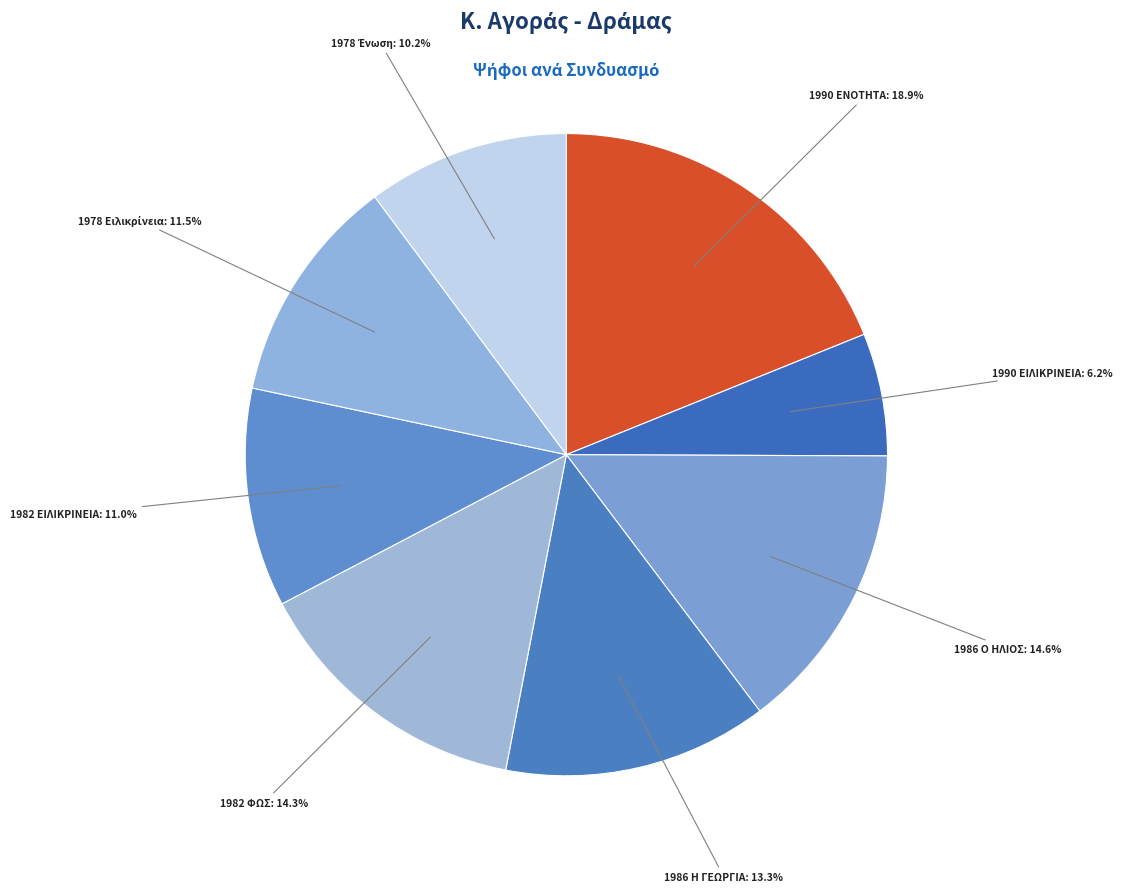

Rank the categories by value from highest to lowest.

1990 ΕΝΟΤΗΤΑ, 1986 Ο ΗΛΙΟΣ, 1982 ΦΩΣ, 1986 Η ΓΕΩΡΓΙΑ, 1978 Ειλικρίνεια, 1982 ΕΙΛΙΚΡΙΝΕΙΑ, 1978 Ένωση, 1990 ΕΙΛΙΚΡΙΝΕΙΑ